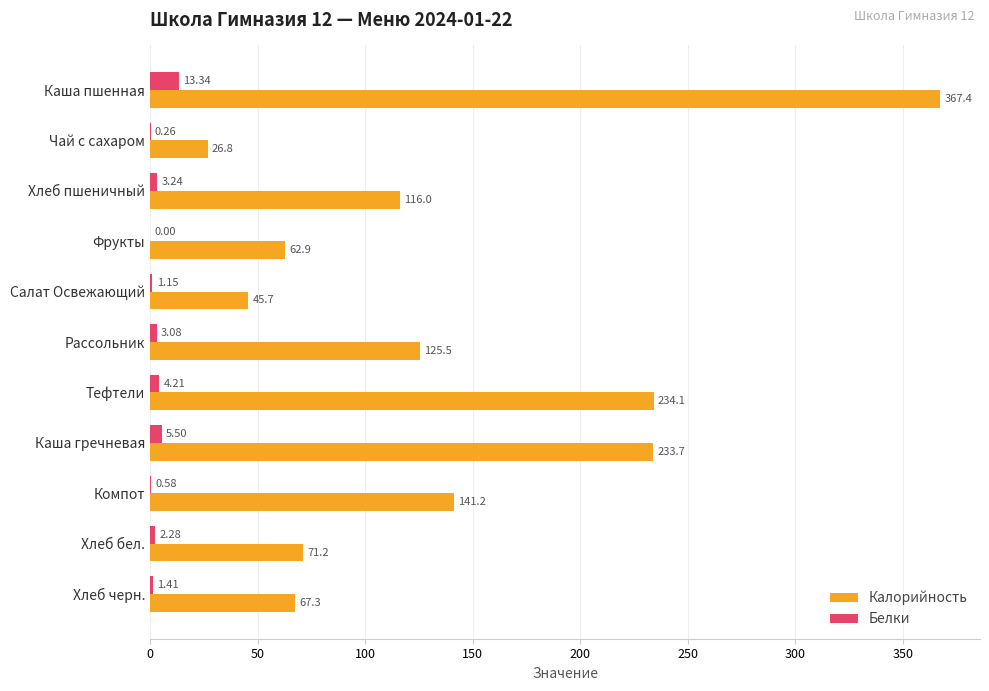

Which series changed the most between Каша гречневая and Компот?

Калорийность